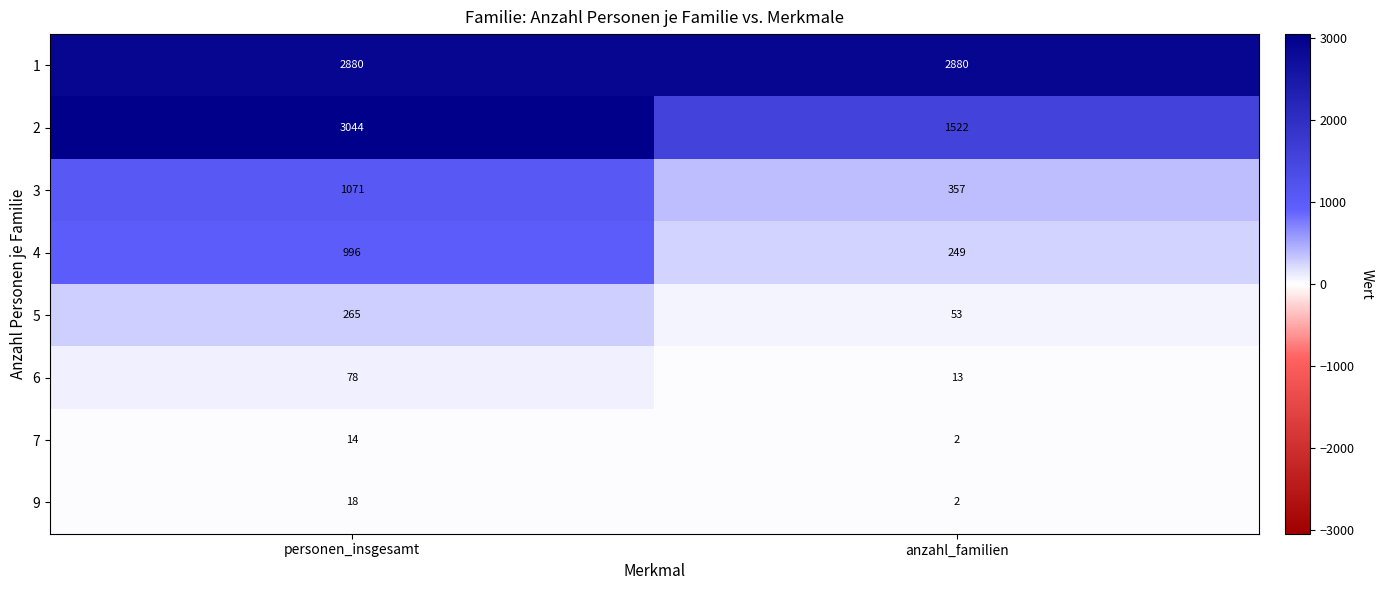

Which series changed the most between personen_insgesamt and anzahl_familien?

2